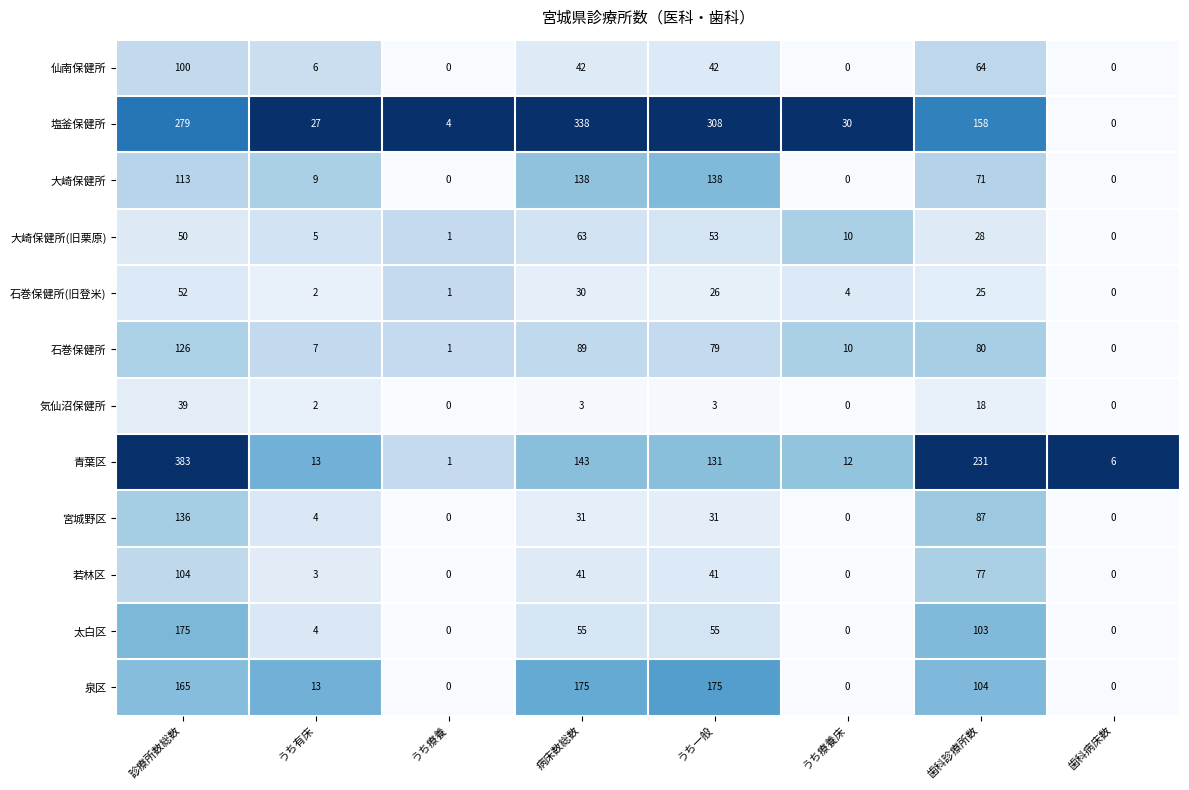

What is the difference between the maximum and minimum values in the 若林区 series?

104